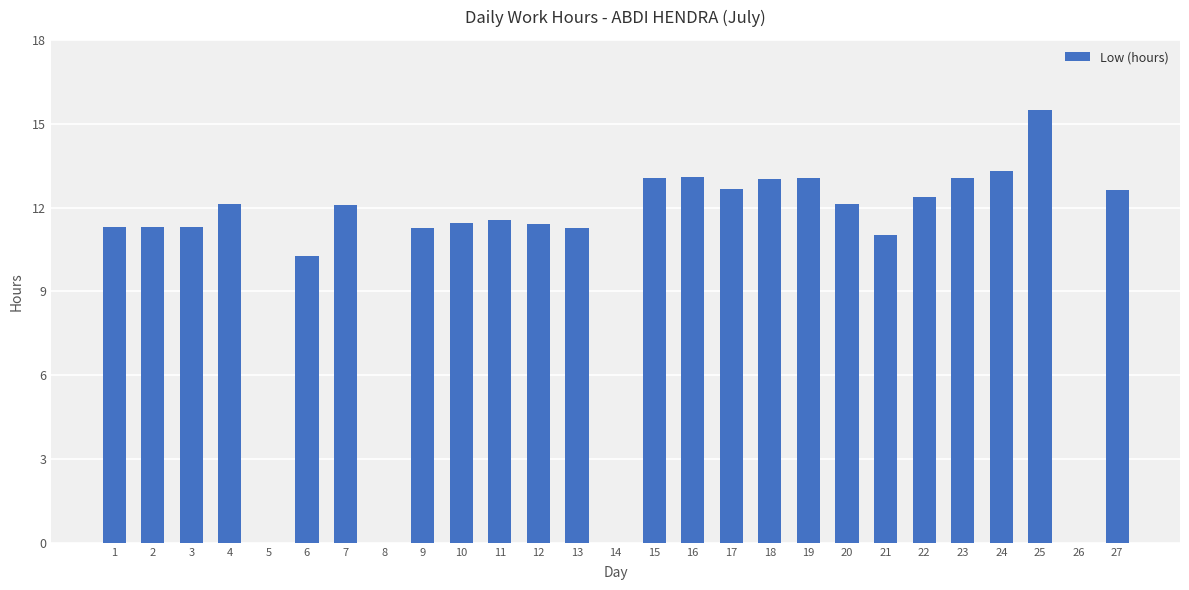

At which category does the chart reach its peak across all series?

25